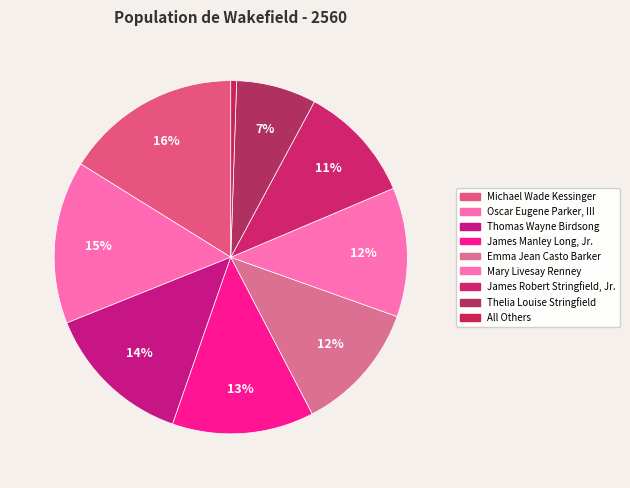

What is the ratio of the value at Mary Livesay Renney to the value at All Others?

22.3